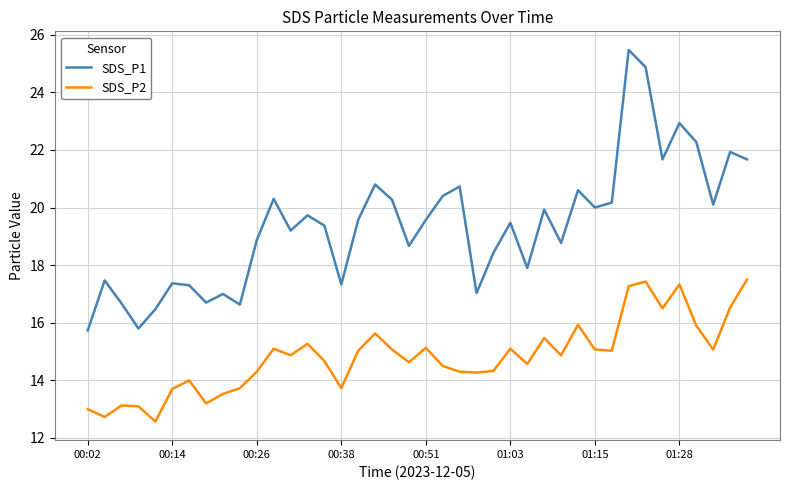

True or false: SDS_P2 and SDS_P1 intersect in this chart.

False